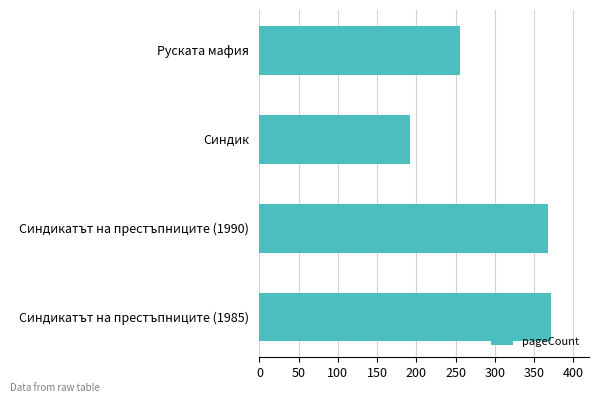

What is the difference between the maximum and second lowest values?

116